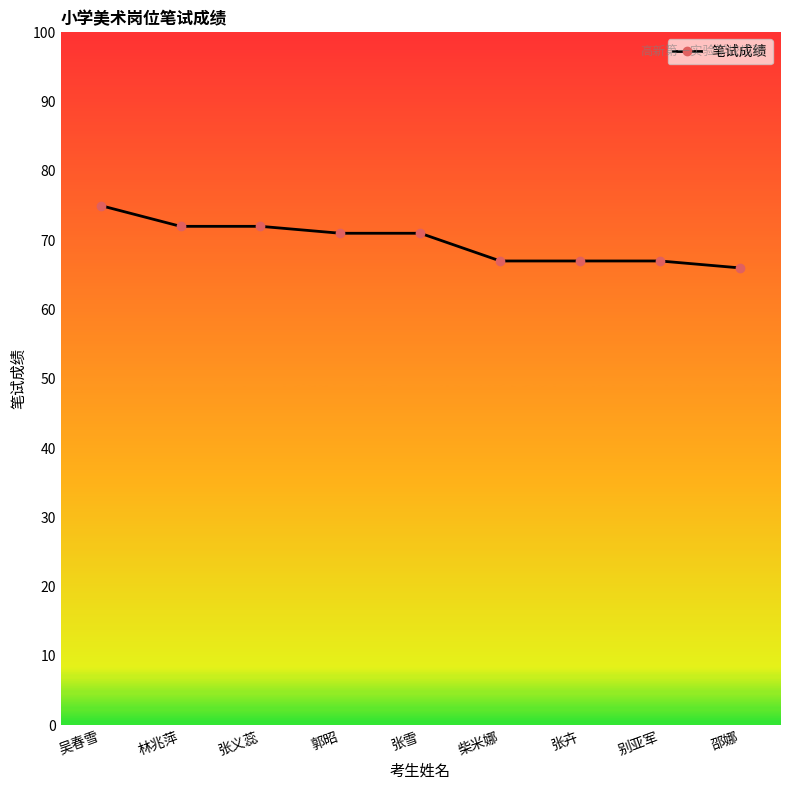

What is the value of the 4th point from the left?

71